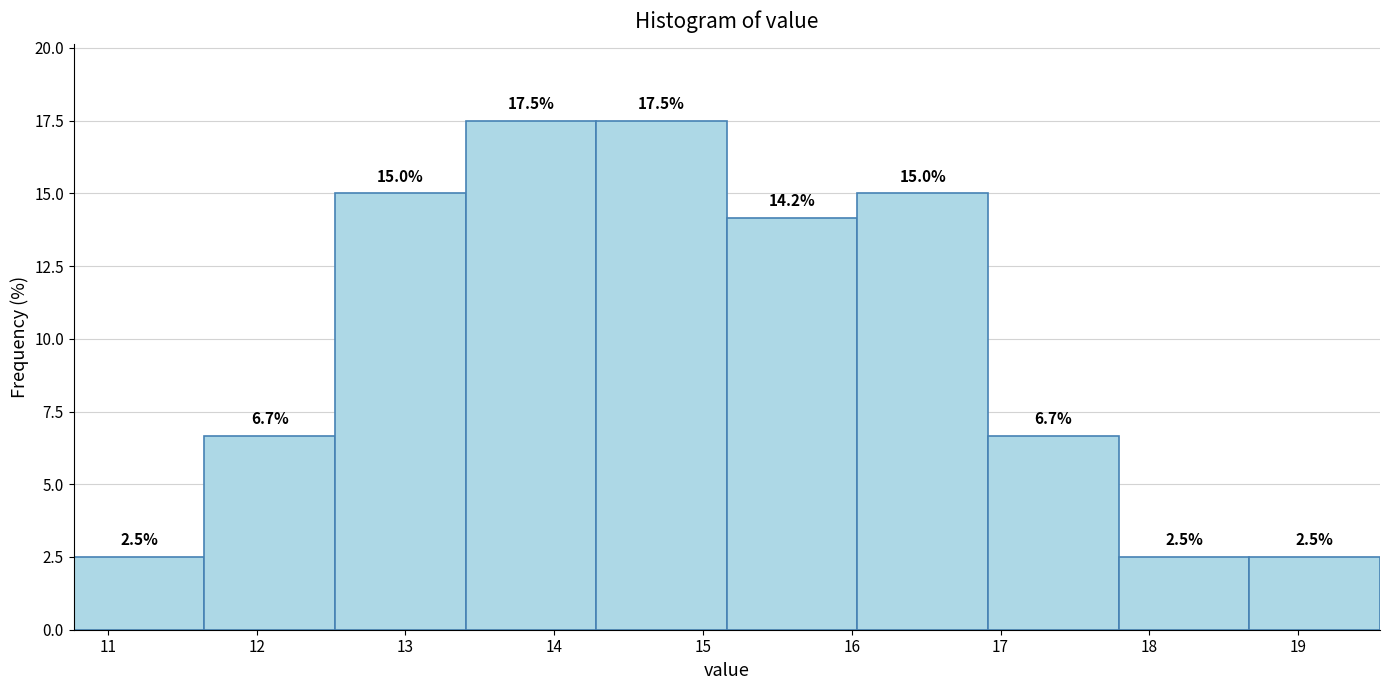

How tall is the bar that spans 16.9 to 17.8 on the x-axis? The bar edges are not printed on the chart, so give them approximately, as read against the axis.

6.7